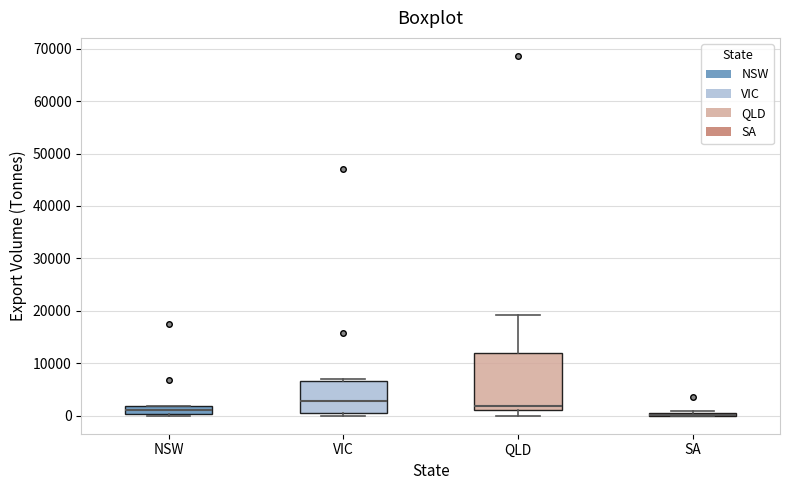

Comparing the boxes themselves (not the whiskers), which one is the tallest?

QLD